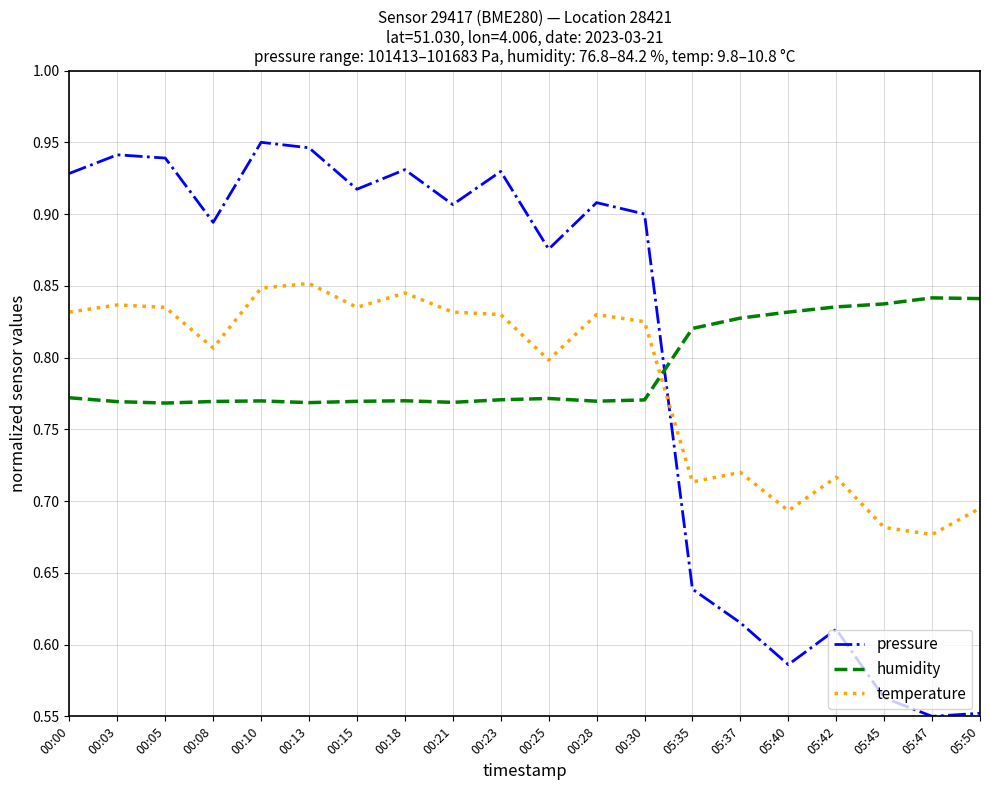

Does the chart display data point markers on the line(s)?

No